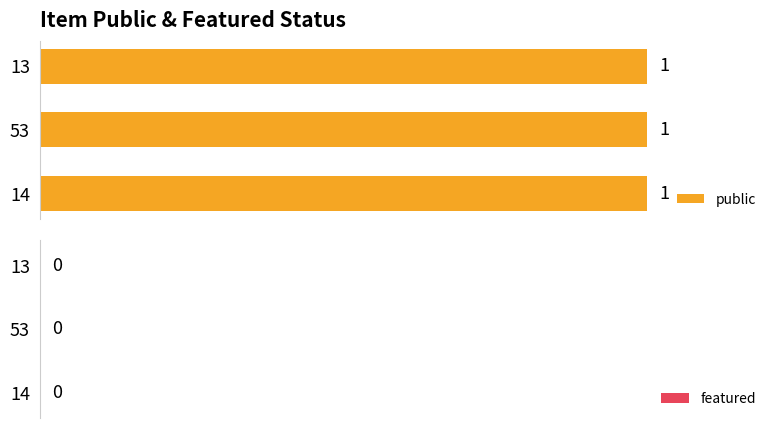

The public series shows 0 at 13. True or false?

False